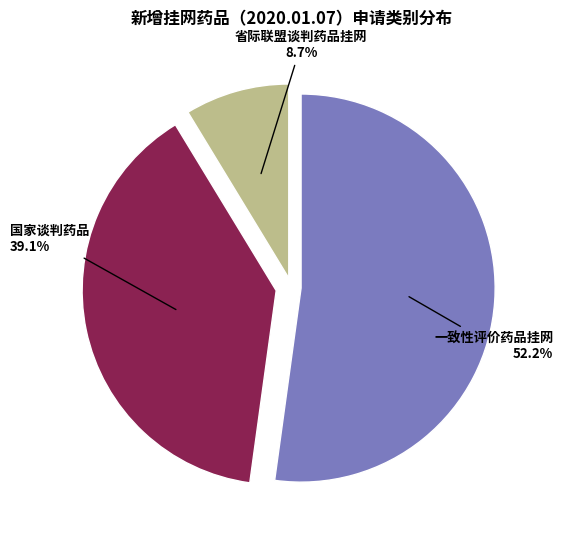

Is there any slice that represents more than half of the pie?

Yes